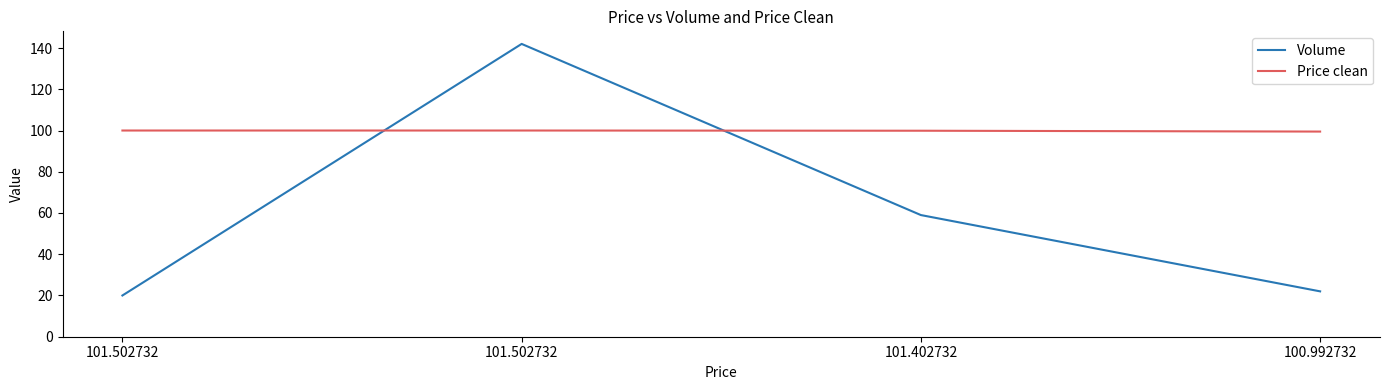

Is this an area chart (filled region under the line)?

No